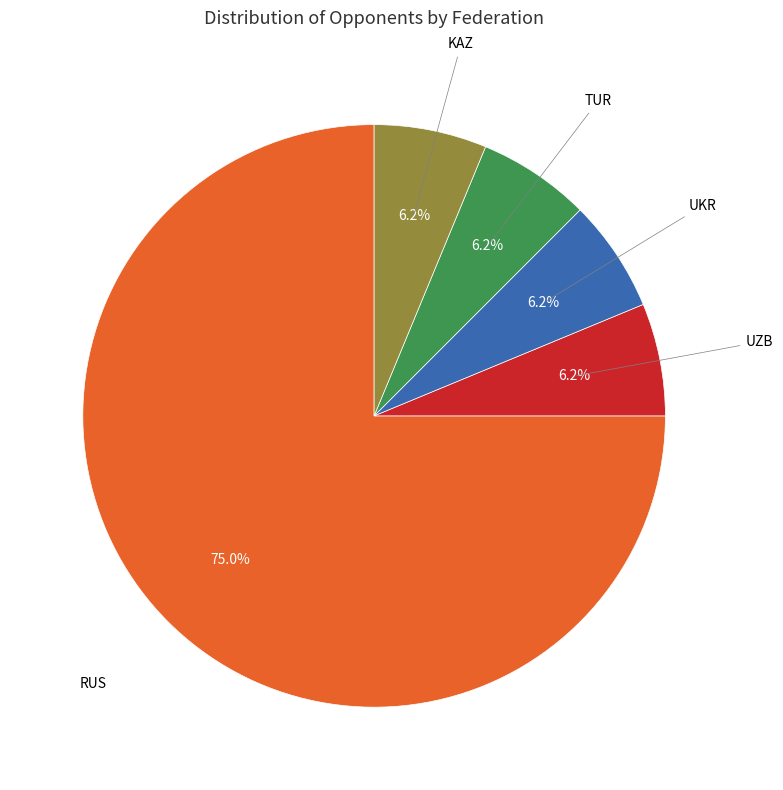

Is there a majority slice in this chart?

Yes